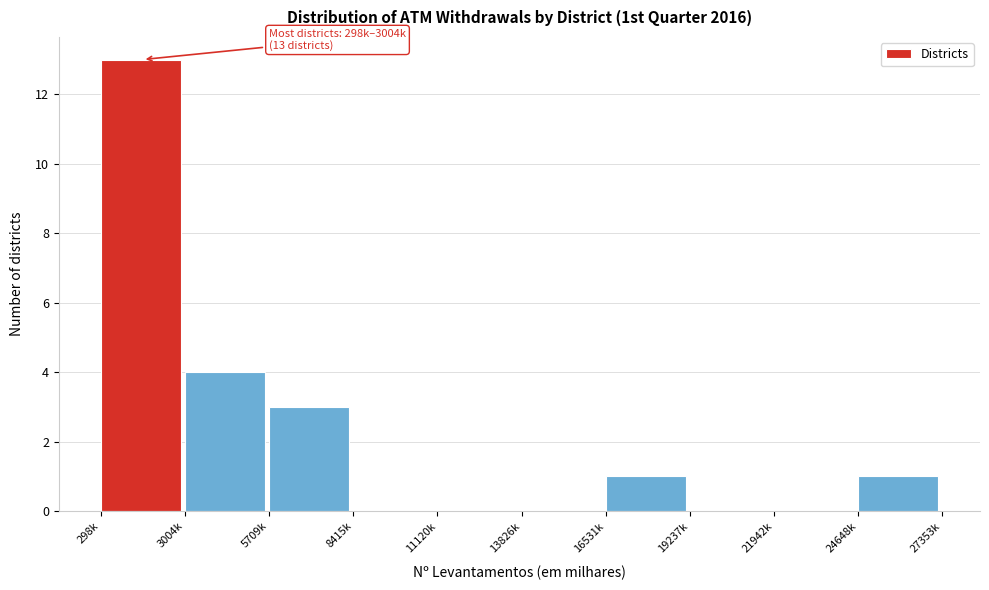

Reading left to right, extract all data points from this chart.

298k=13	3004k=4	5709k=3	8415k=0	11120k=0	13826k=0	16531k=1	19237k=0	21942k=0	24648k=1